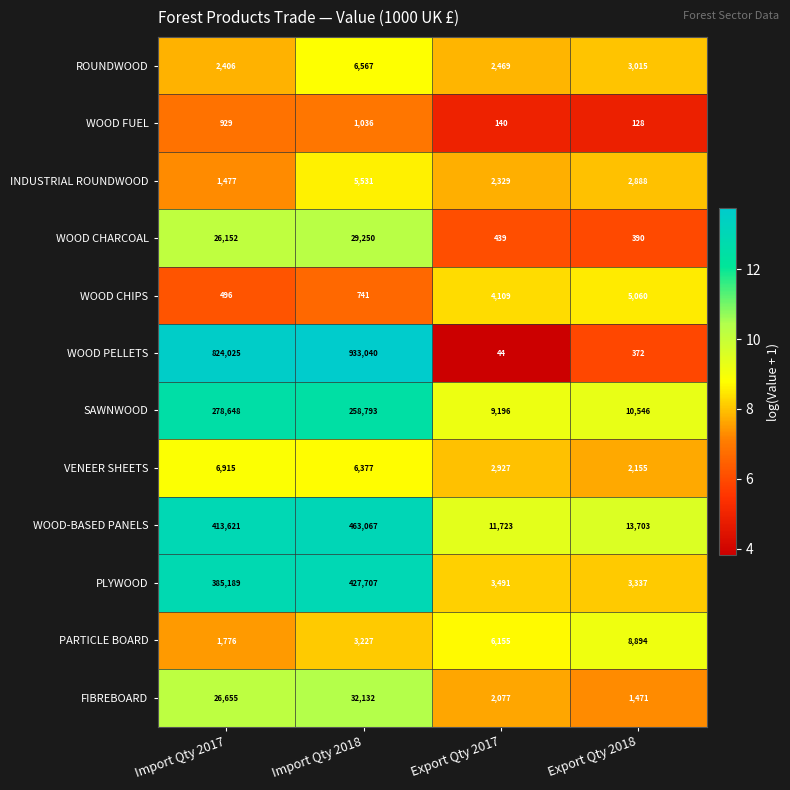

Which series has the largest total across all categories?

WOOD PELLETS